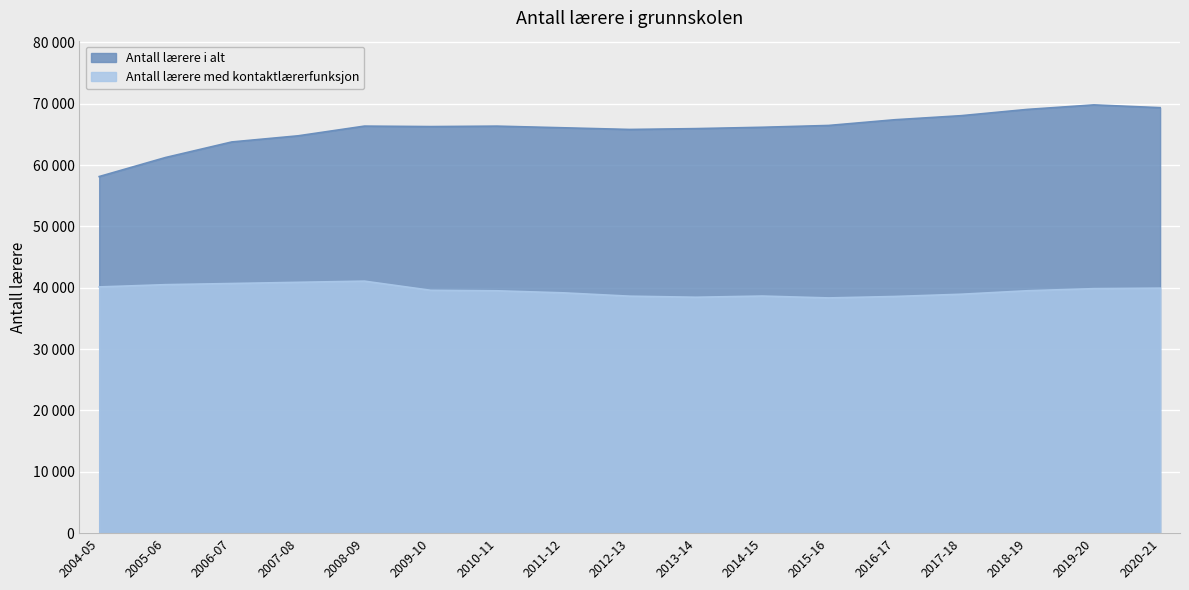

At which label is Antall lærere i alt closest to 63971?

2006-07